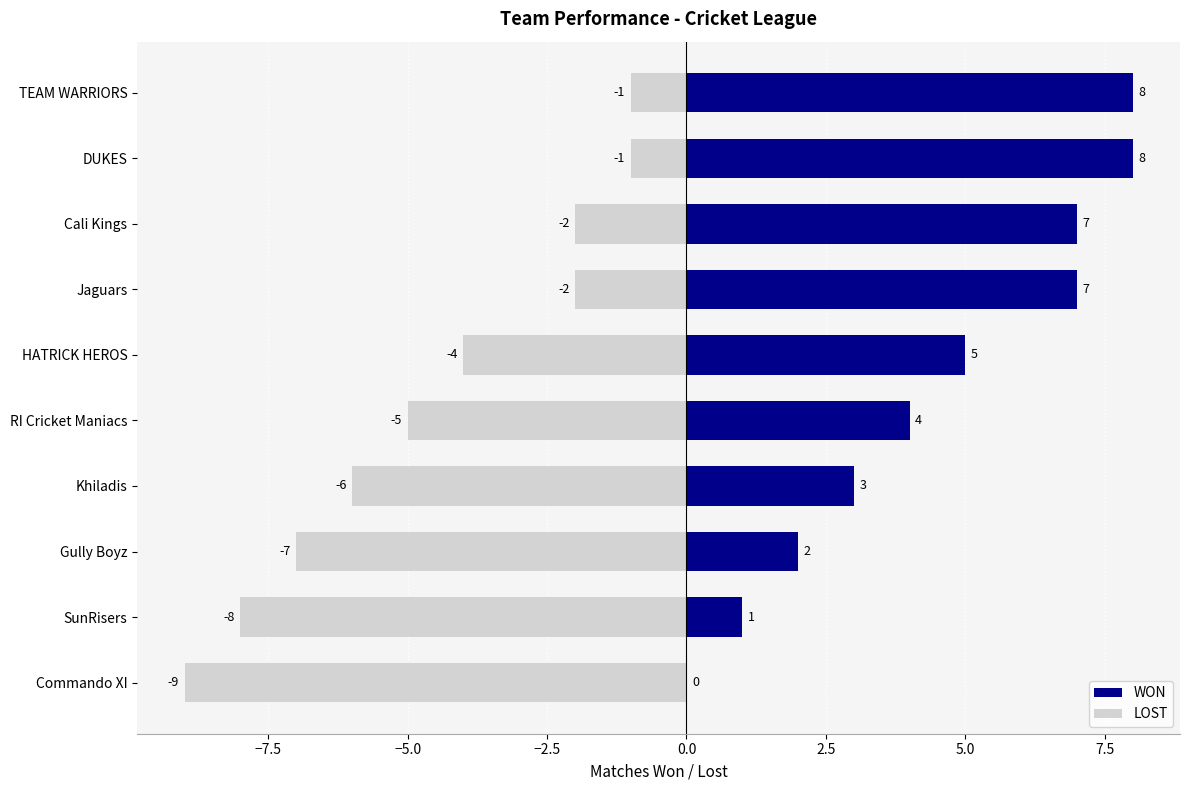

How many bars are there in each group?

2